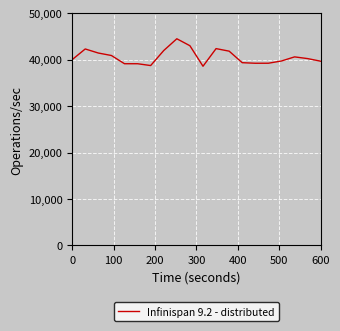

Count the number of values greater than 40223.

10